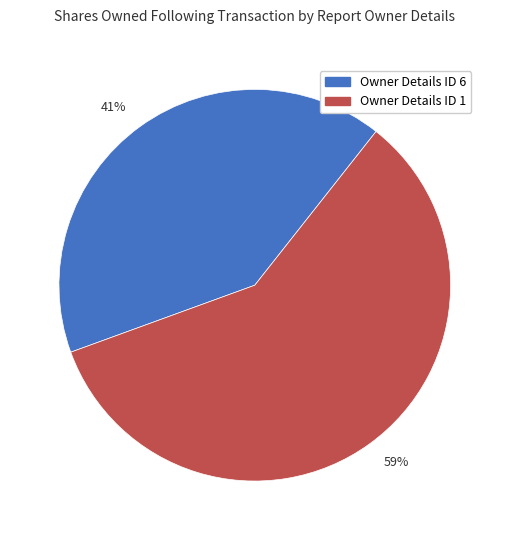

Between Owner Details ID 6 and Owner Details ID 1, which is larger?

Owner Details ID 1